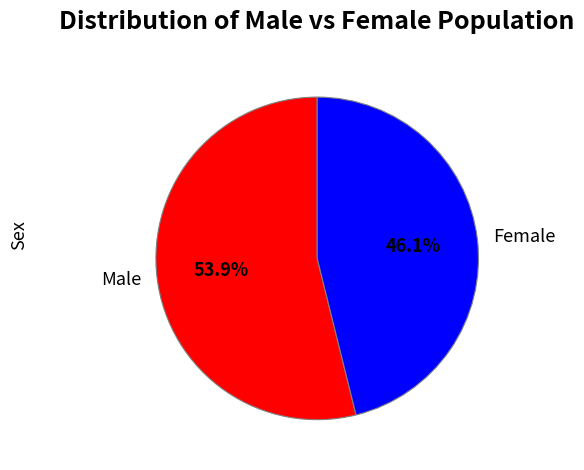

The Male slice represents 45% of the pie. True or false?

False